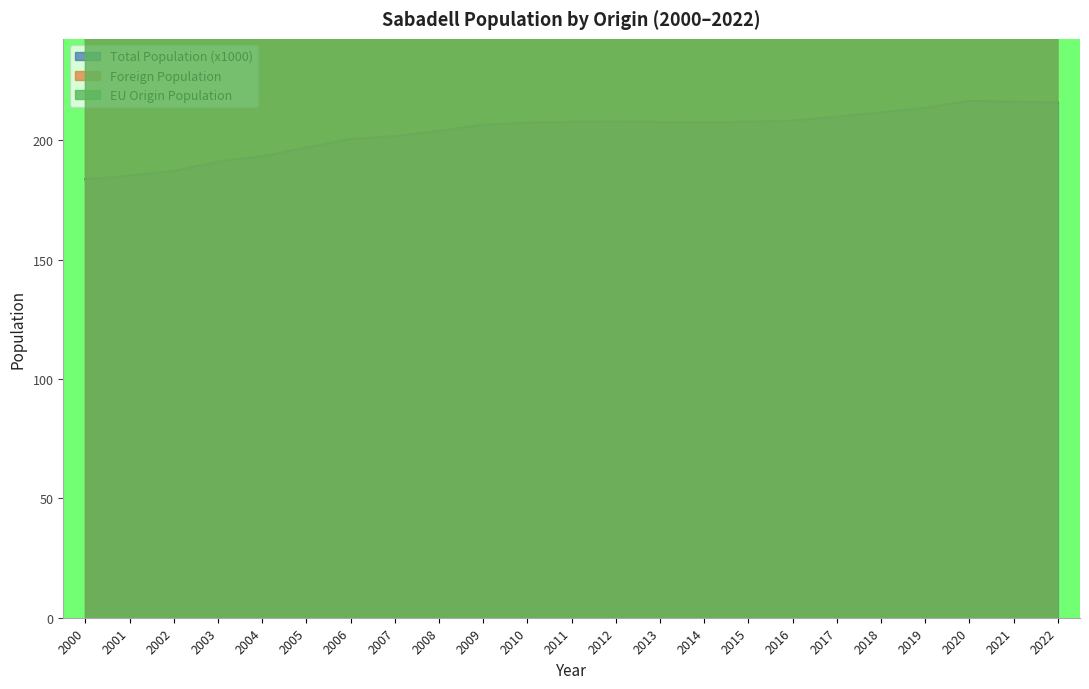

The Total Population (x1000) series shows 208.2 at 2016. True or false?

True